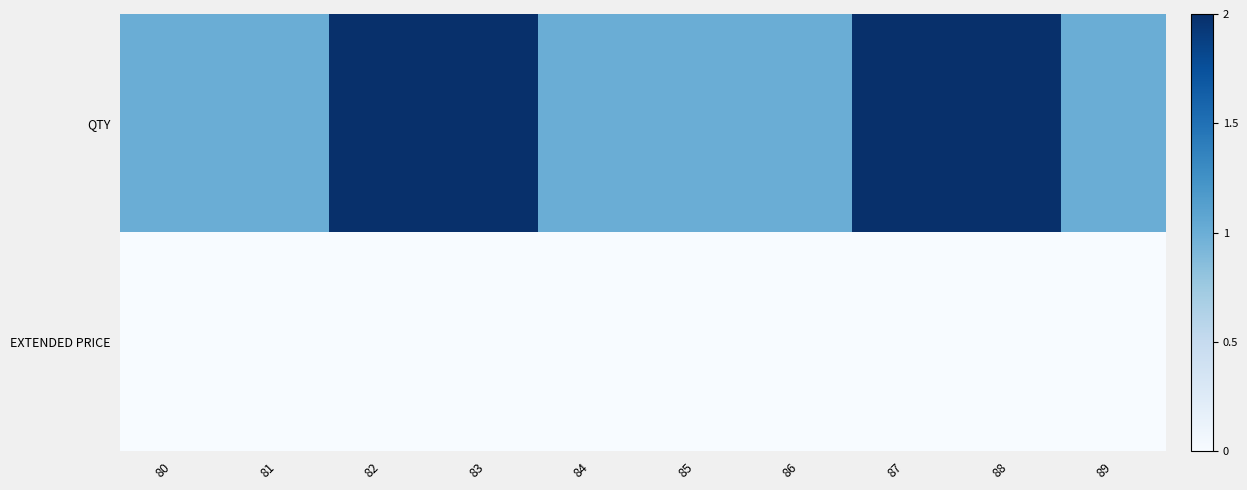

How many series are shown in this chart?

2